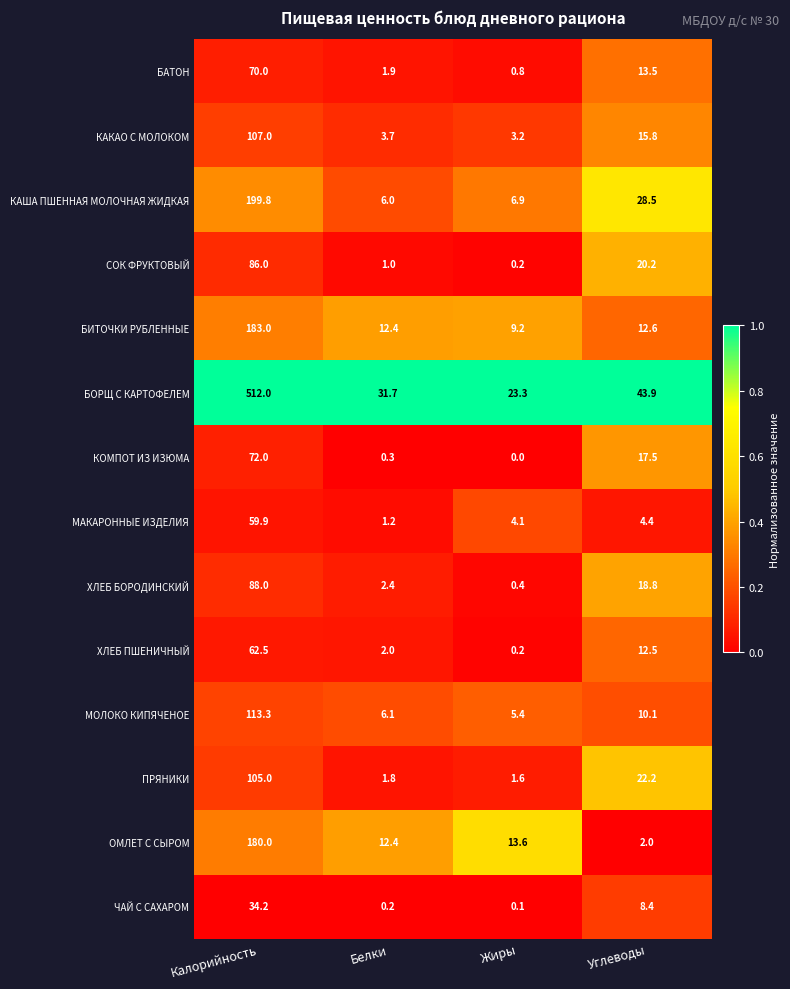

Rank the categories by БОРЩ С КАРТОФЕЛЕМ value from lowest to highest.

Жиры, Белки, Углеводы, Калорийность